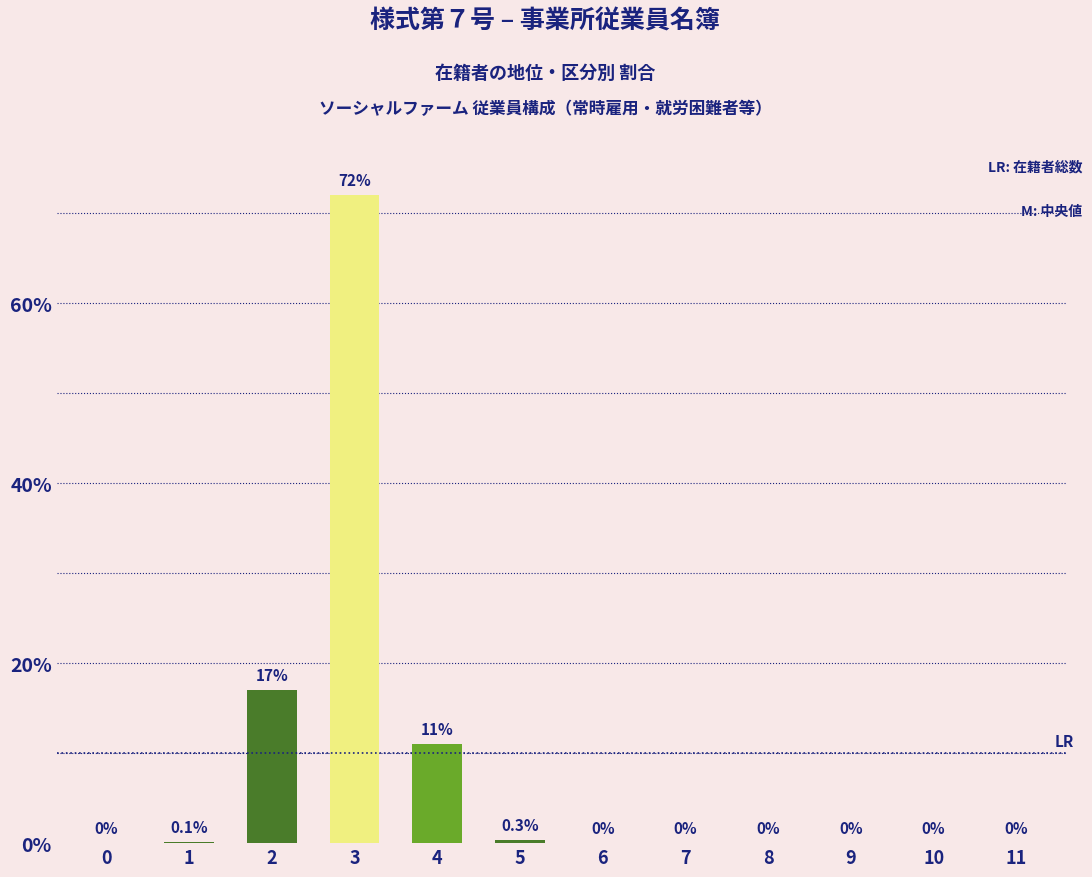

What is the sum of the values at 5 and 4?

11.3